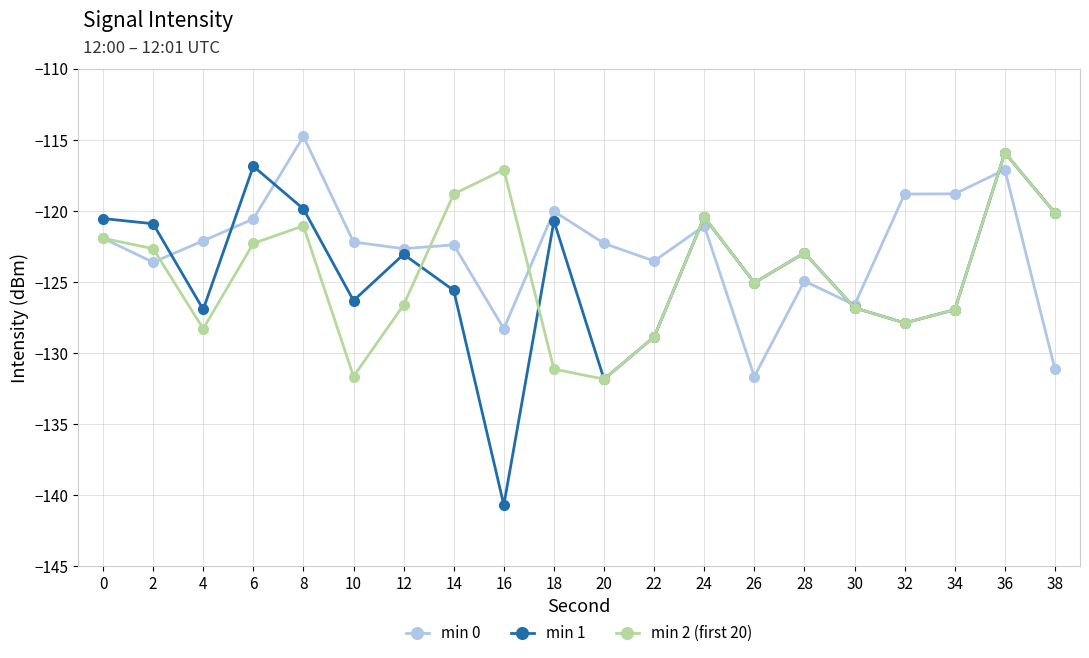

The value of min 1 at 20 is -234.9. True or false?

False